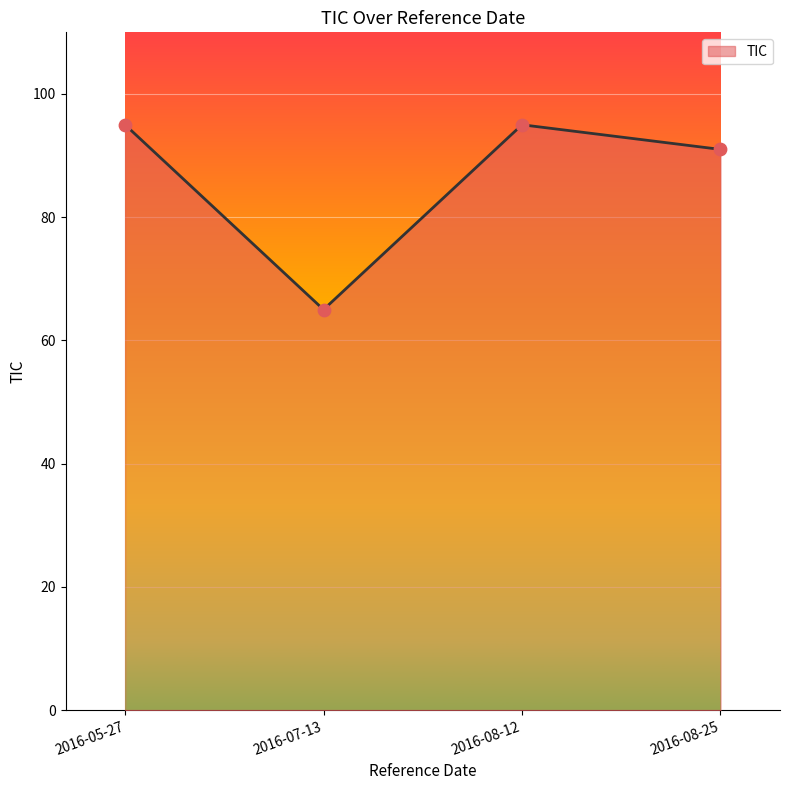

What is the change in value from 2016-05-27 to 2016-08-25?

-4